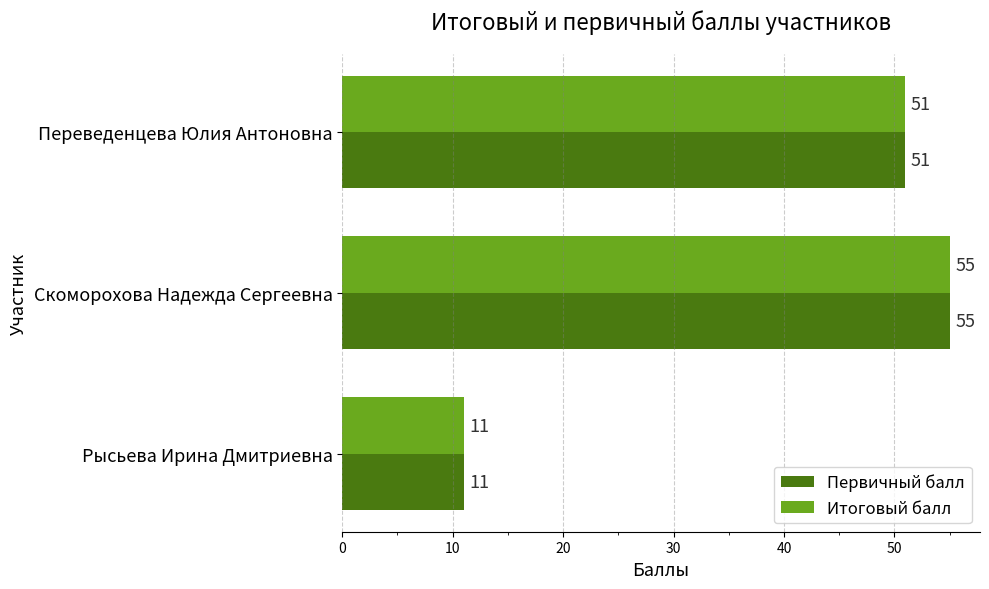

At which category is the sum across all series the highest?

Скоморохова Надежда Сергеевна